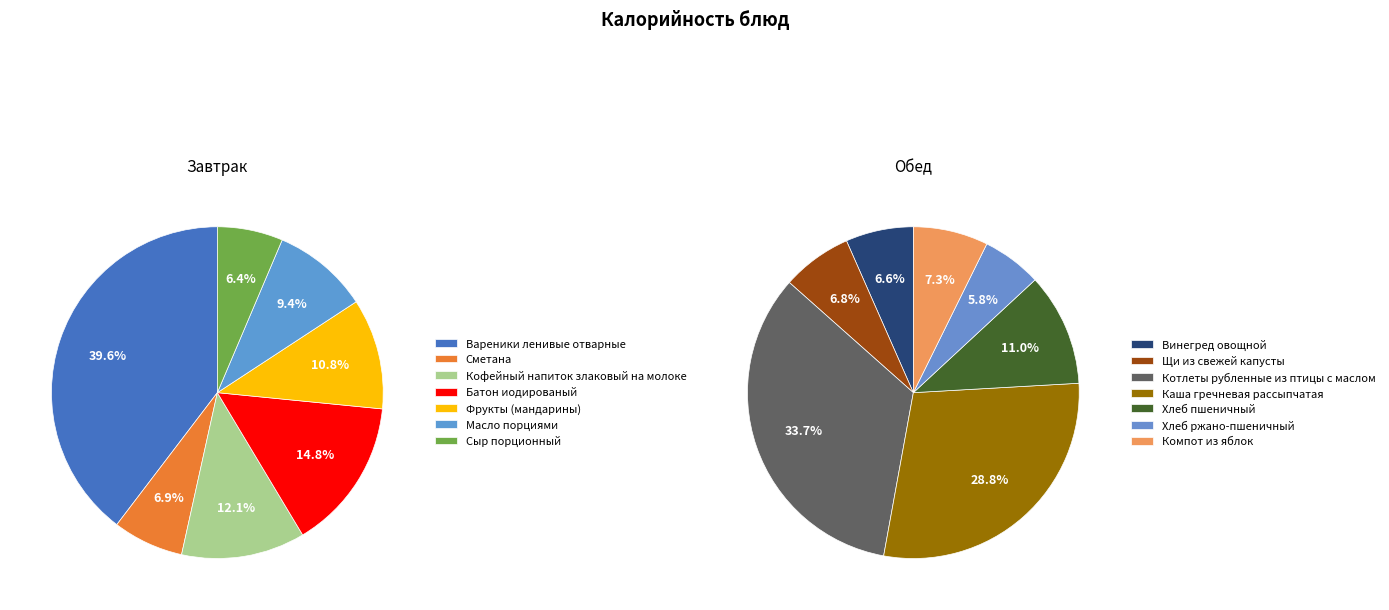

Is there any slice that represents more than half of the pie?

No